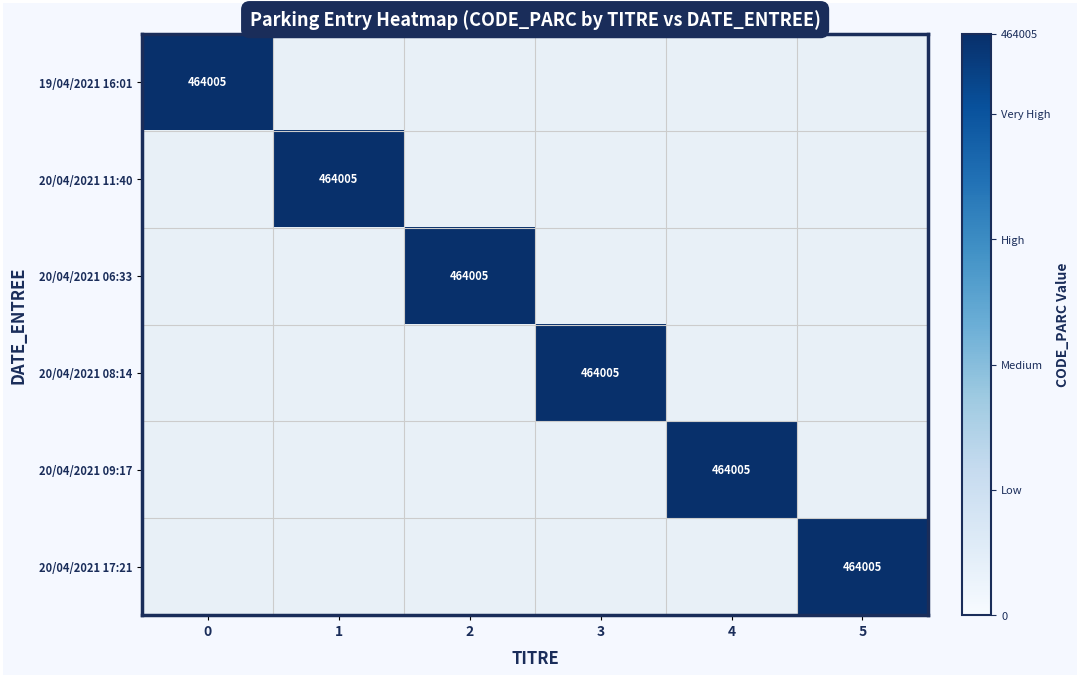

Which category has the highest value in the 20/04/2021 11:40 series?

1